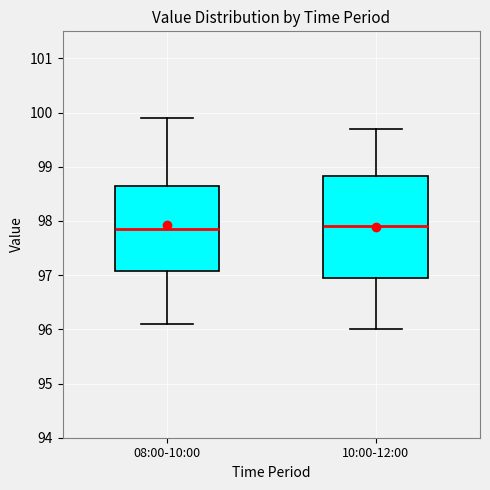

Comparing the boxes themselves (not the whiskers), which one is the tallest?

10:00-12:00